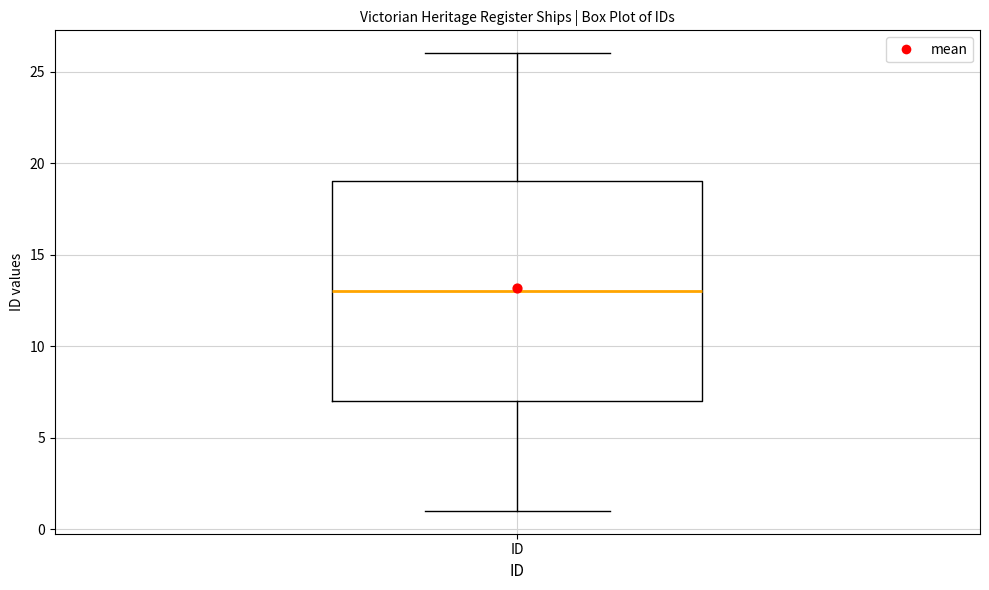

Read this box plot against the y-axis: the position of the median line, the range covered by the box, and the ends of both whiskers. The values are not printed on the chart, so give them approximately, as read against the axis.

median 13, box 7 to 19, whiskers 1 to 26